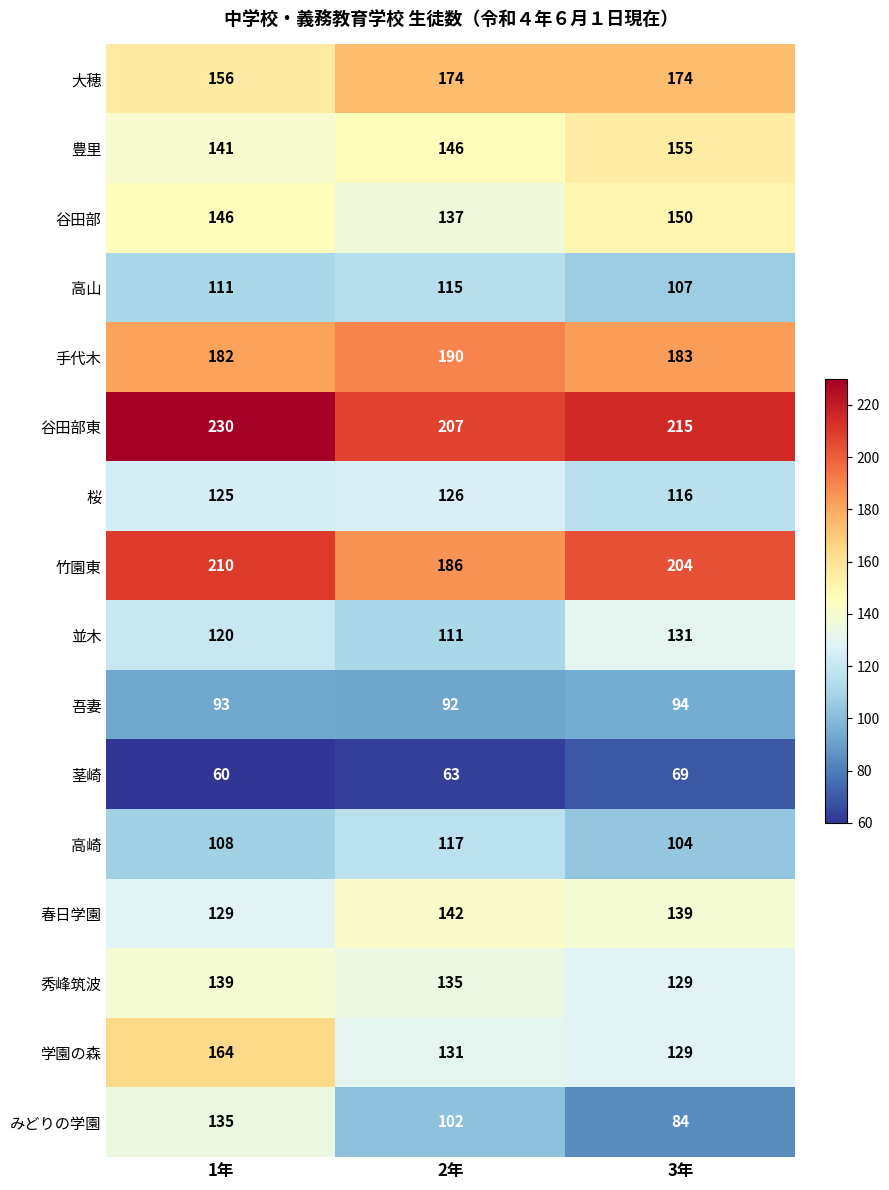

Which series has the widest spread of values?

みどりの学園